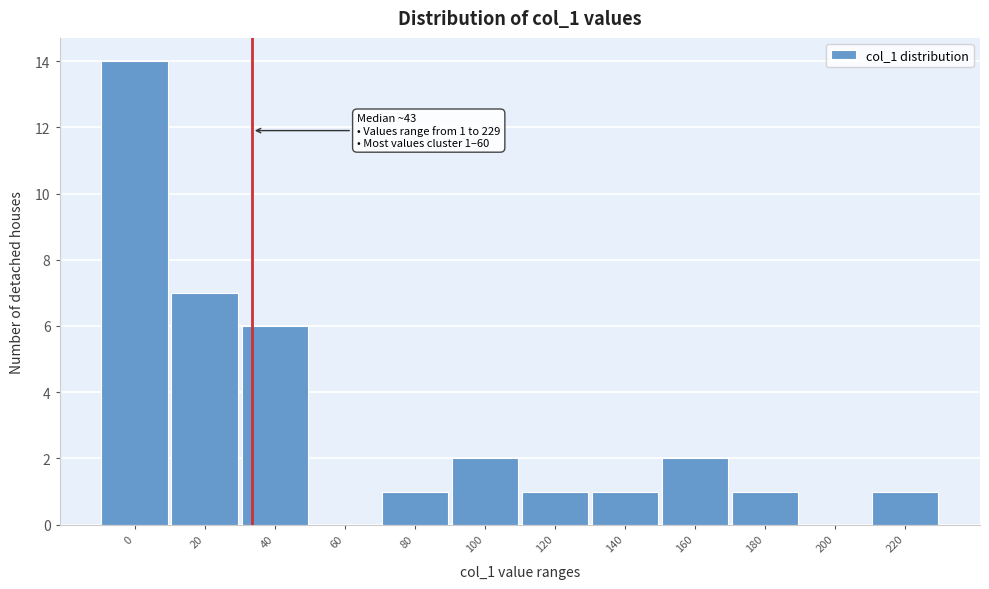

Reading left to right, what are all the values shown in this chart?

0=14	20=7	40=6	60=0	80=1	100=2	120=1	140=1	160=2	180=1	200=0	220=1